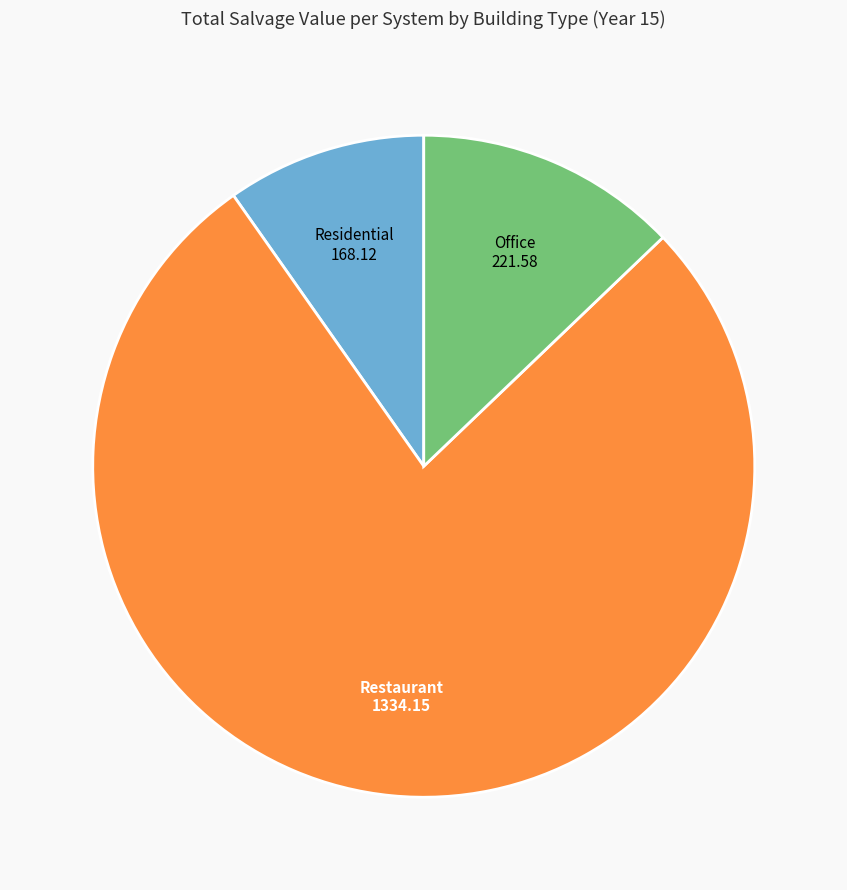

Does any single category account for the majority?

Yes